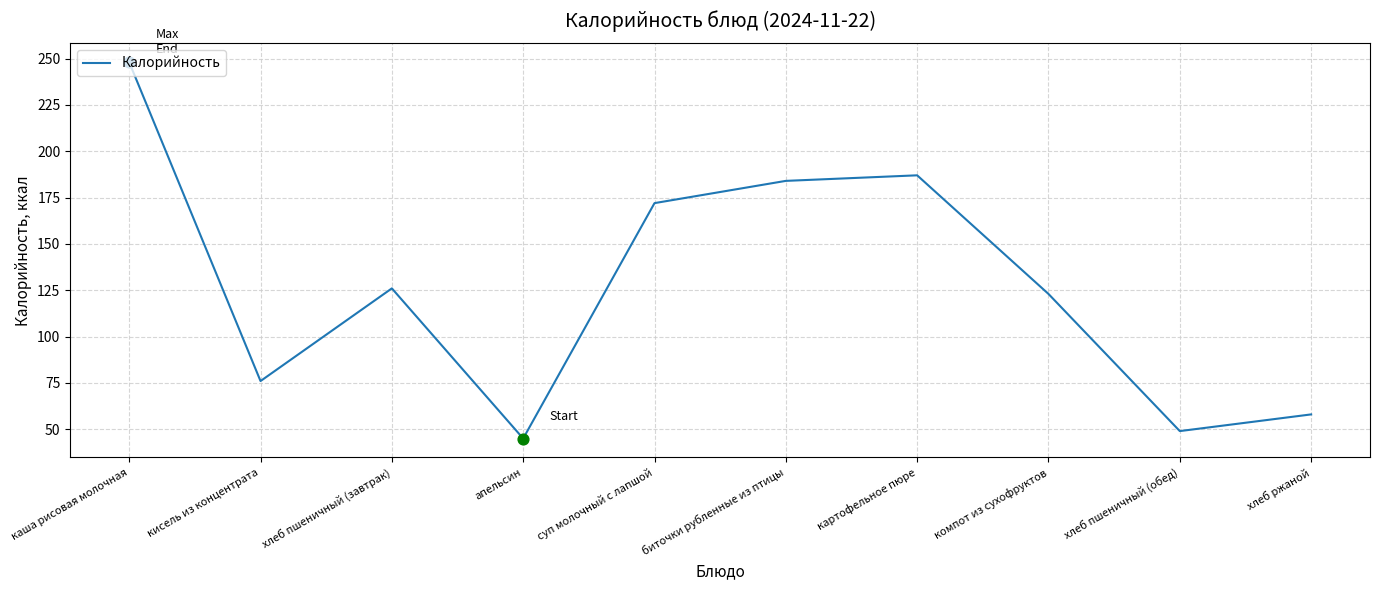

What is the change in value from хлеб пшеничный (обед) to хлеб ржаной?

+9